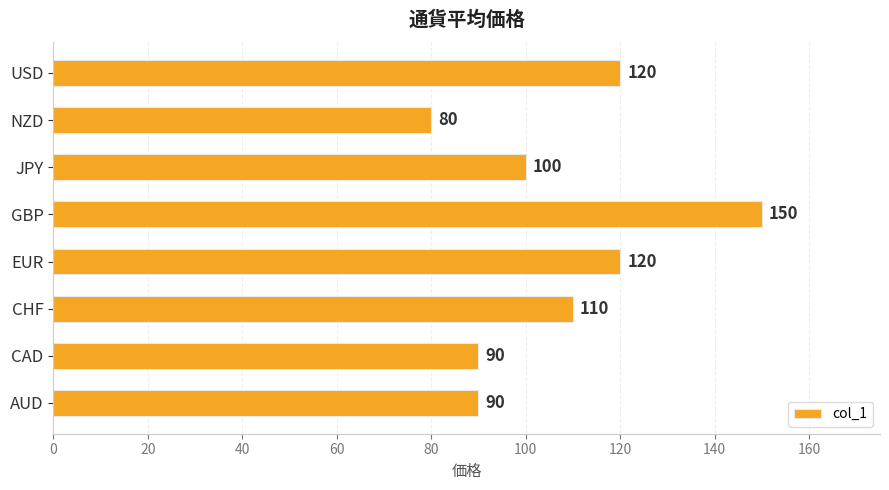

Which label corresponds to the largest value in the chart?

GBP